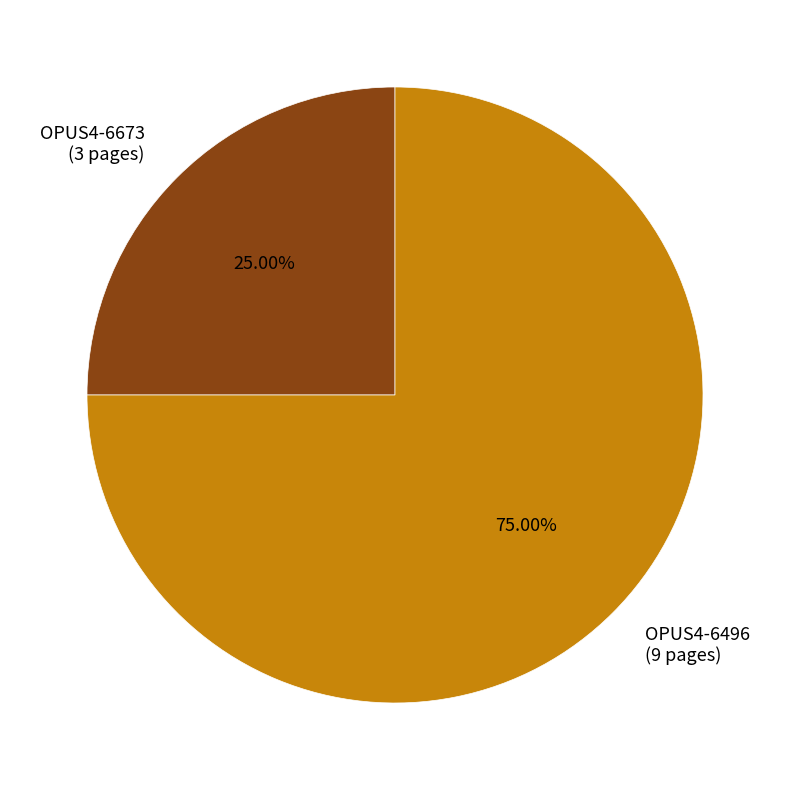

True or false: OPUS4-6496 accounts for 84% of the total.

False